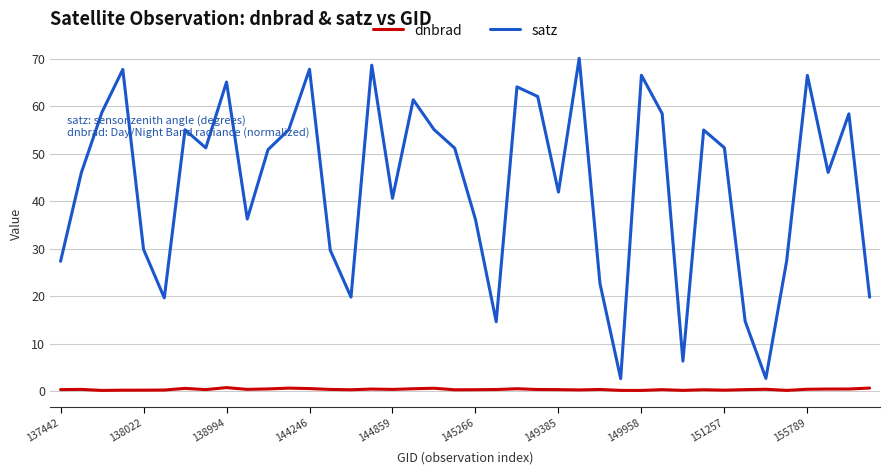

What is the sum of all dnbrad values?

13.2